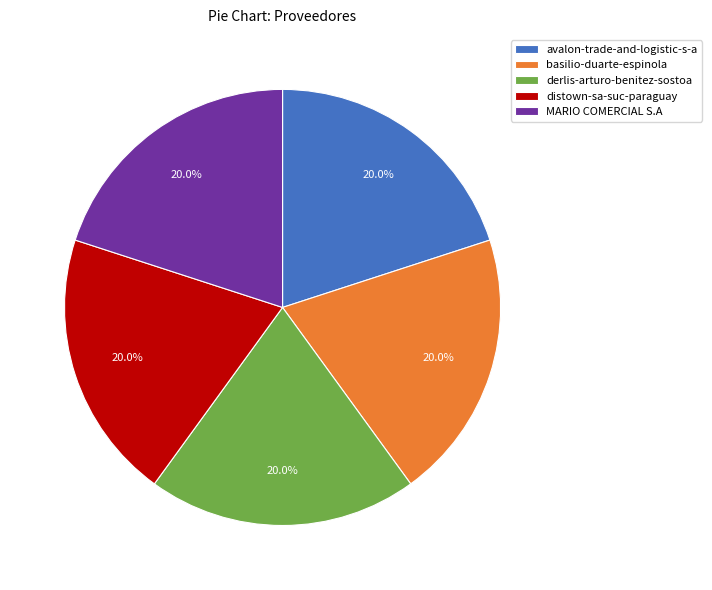

Does MARIO COMERCIAL S.A account for over 50% of the chart?

No